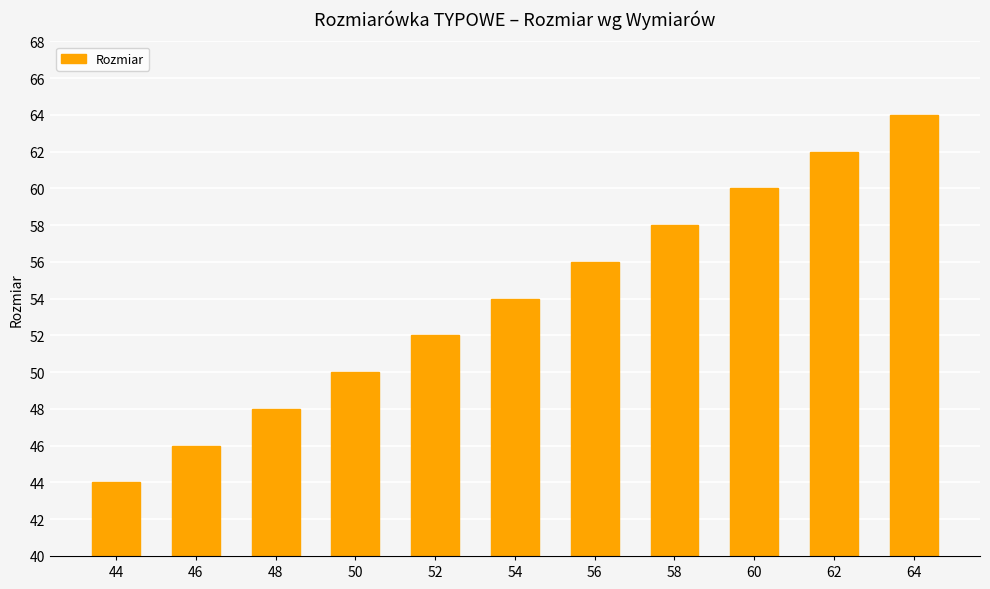

True or false: the data shows 60 at 60.

True